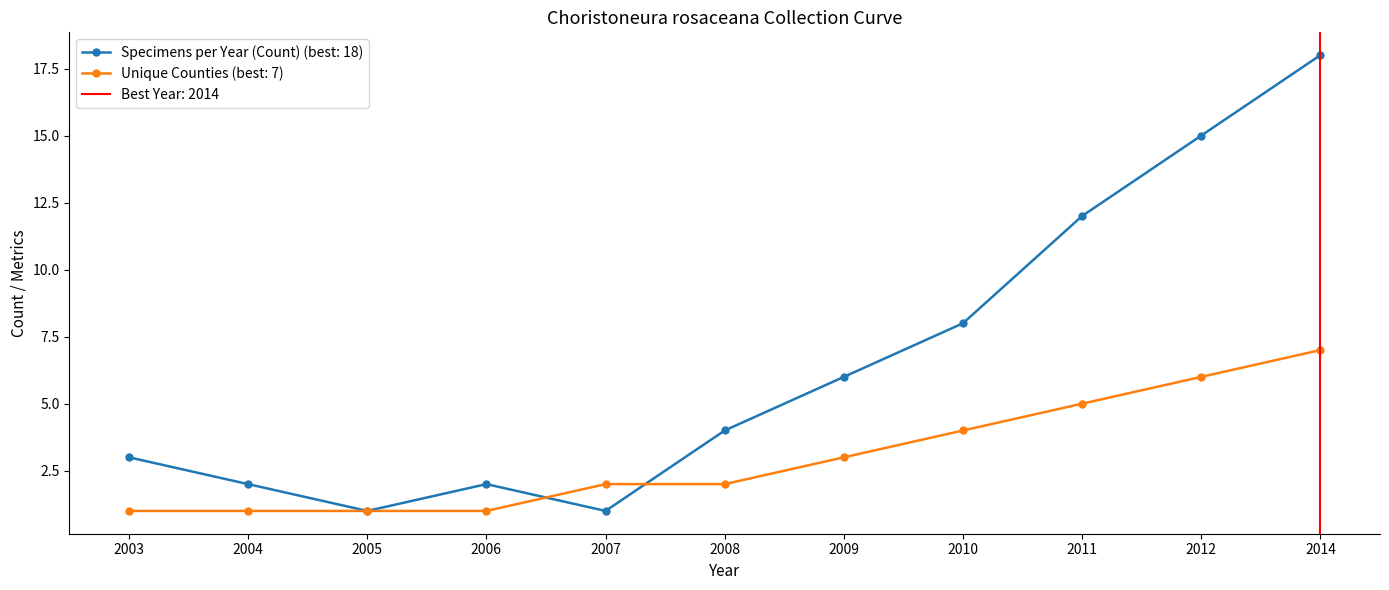

After their last crossing, which series has the higher values: Unique Counties or Specimens per Year (Count)?

Specimens per Year (Count)